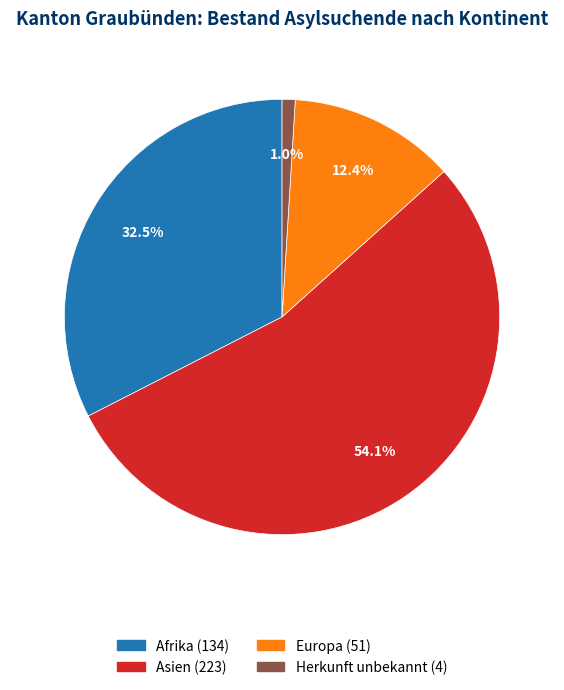

Is there any slice that represents more than half of the pie?

Yes